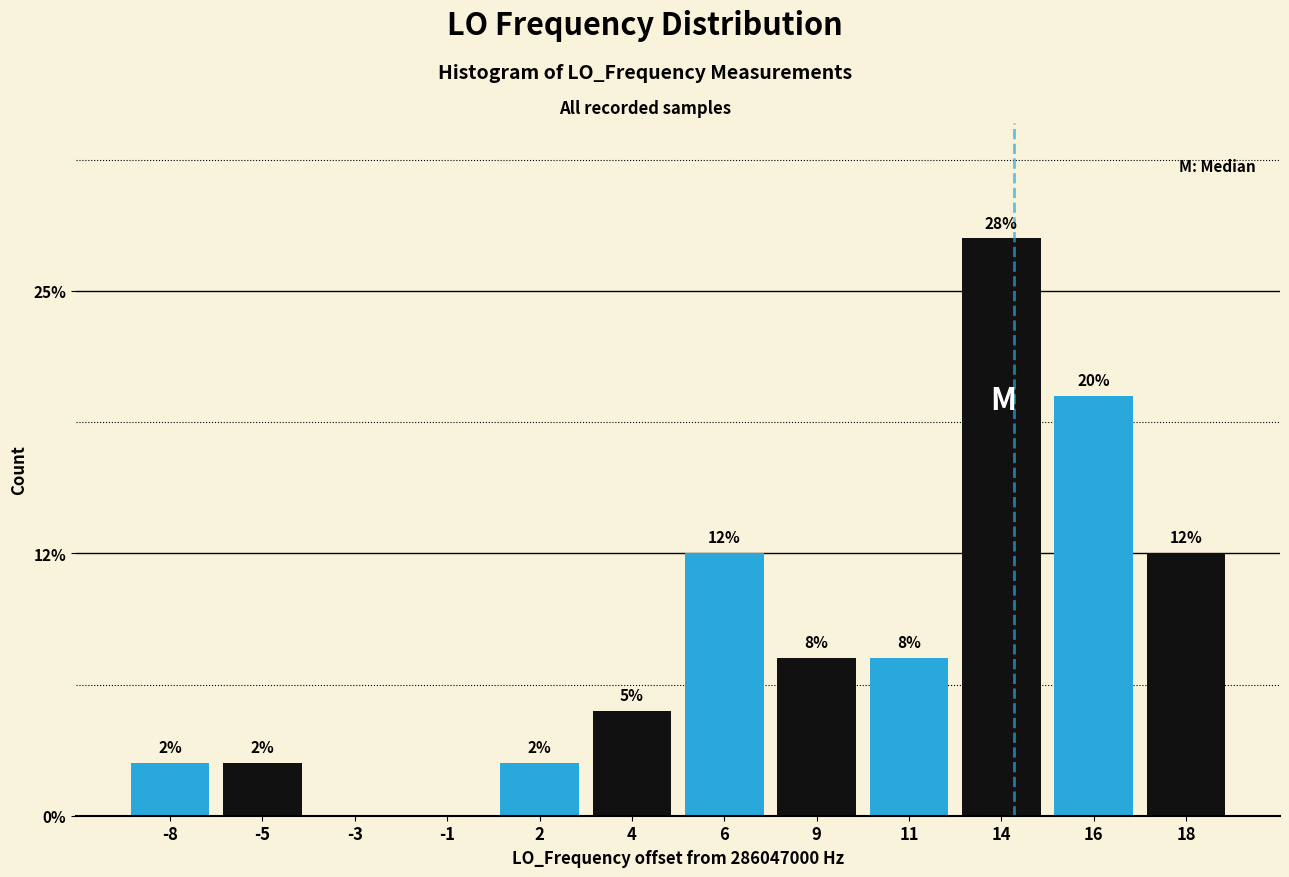

Are the bars horizontal?

No